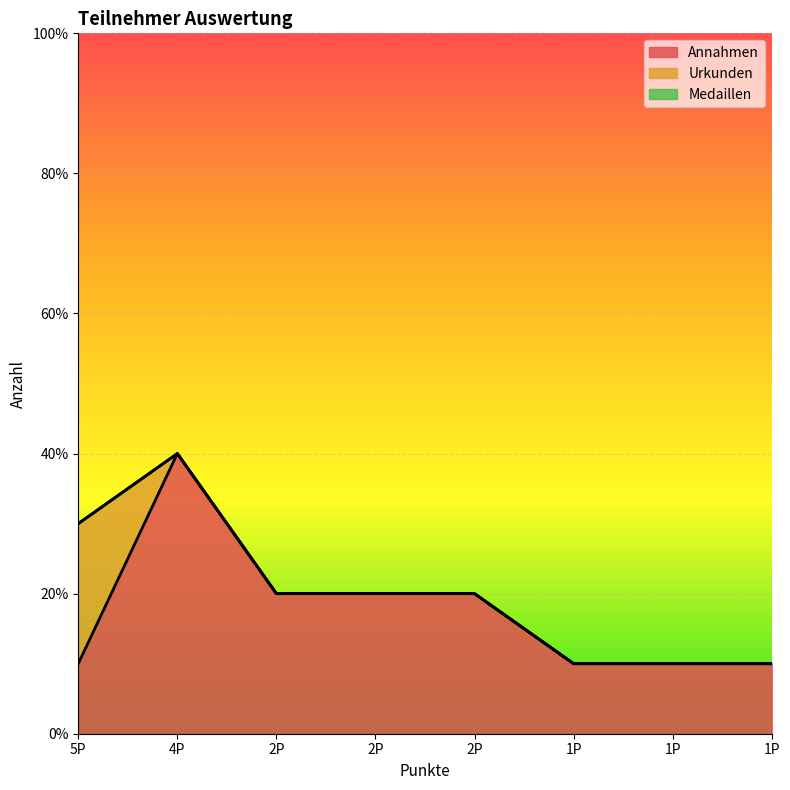

Reading left to right, list all the values displayed in this chart.

Annahmen: 1	4	2	2	2	1	1	1
Urkunden: 2	0	0	0	0	0	0	0
Medaillen: 0	0	0	0	0	0	0	0